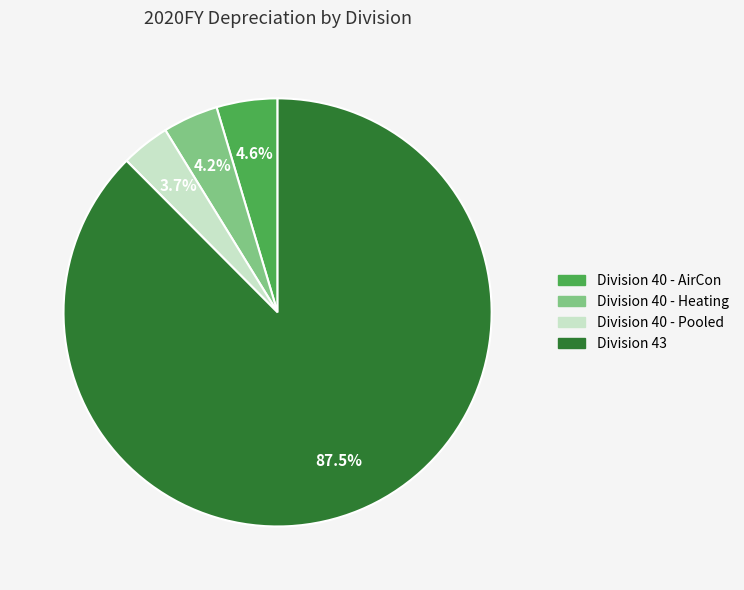

Does Division 43 account for over 50% of the chart?

Yes